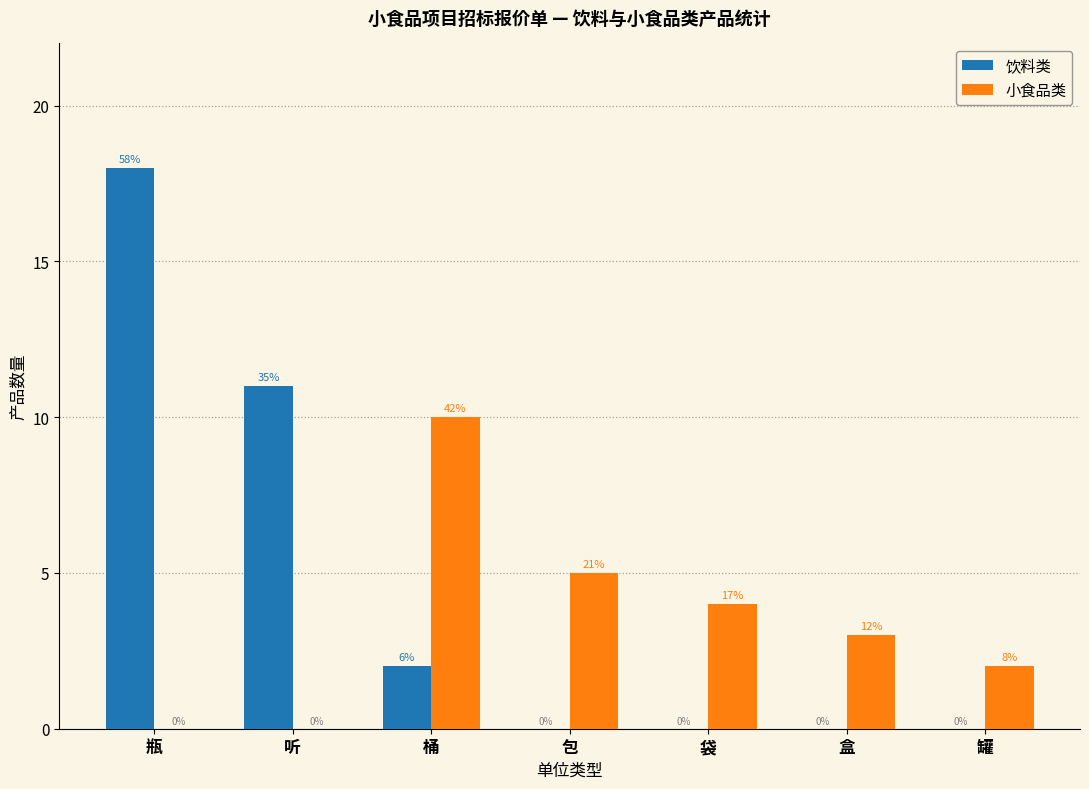

At which label is 小食品类 closest to 5?

包